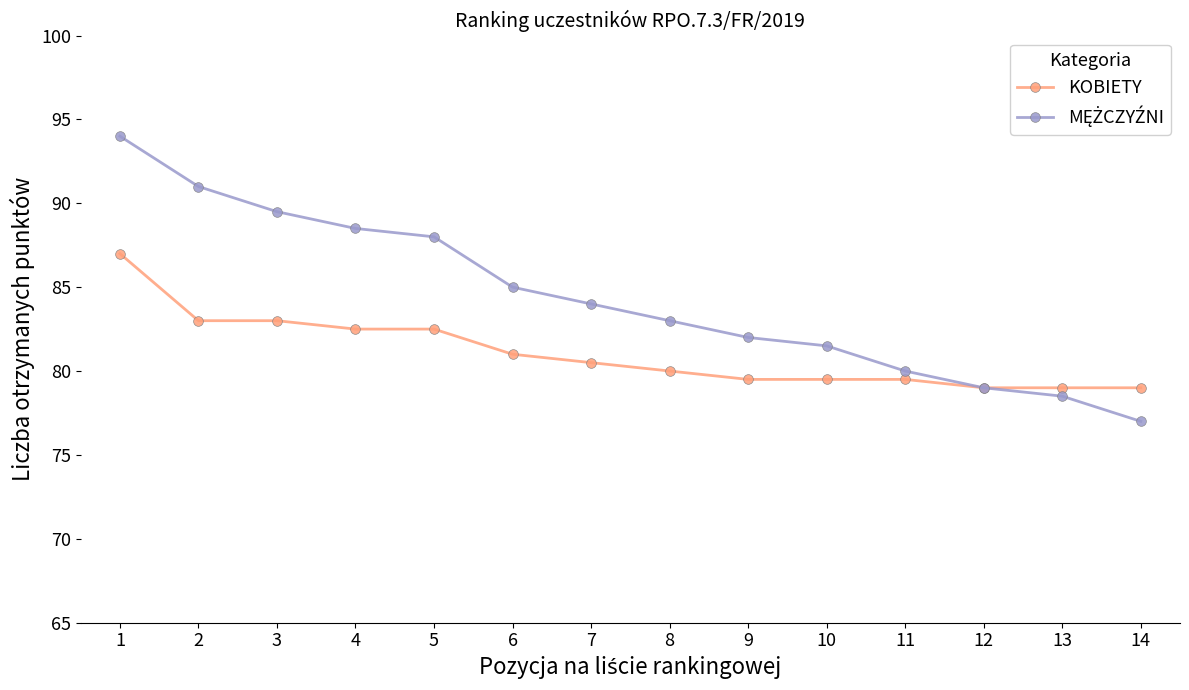

How many data points does each series have?

14